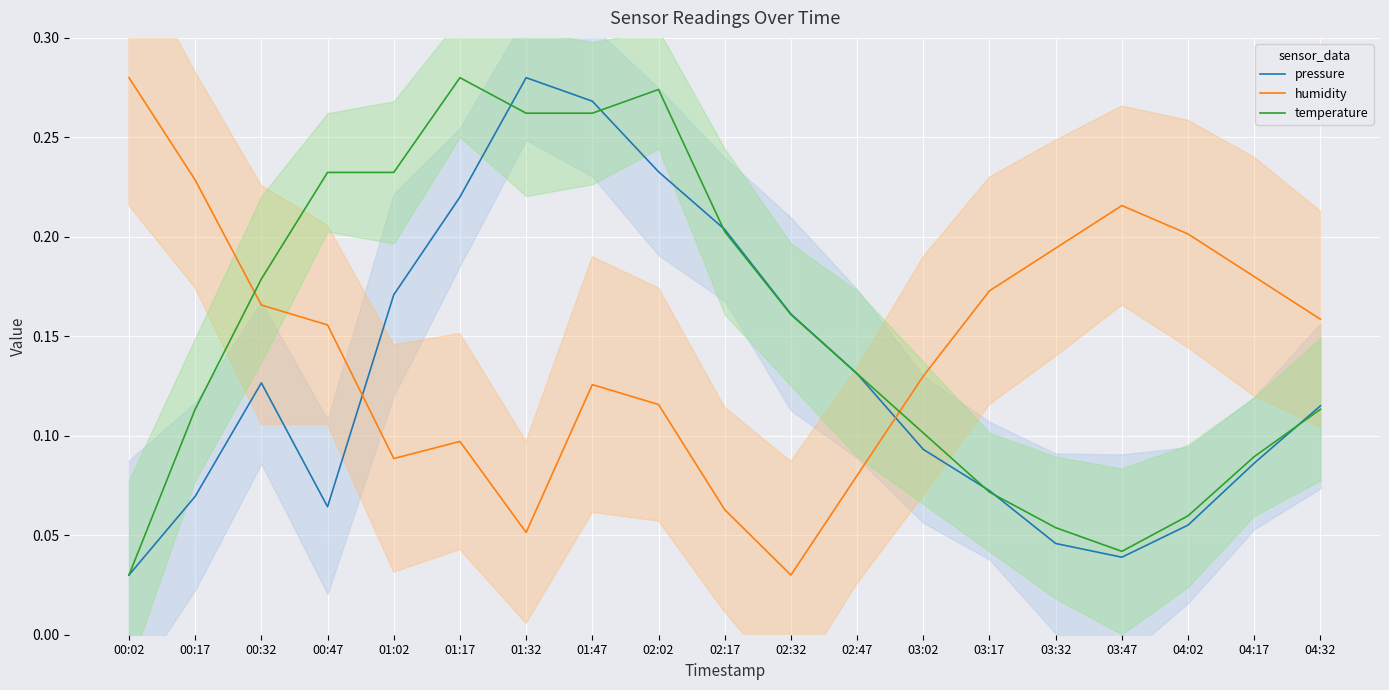

The humidity series shows 0.2 at 04:02. True or false?

True